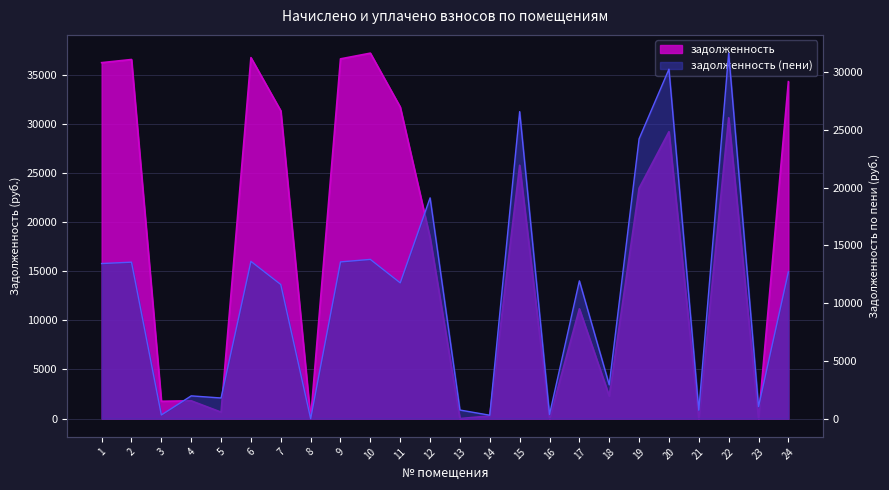

At how many categories does at least one series exceed 33487?

6